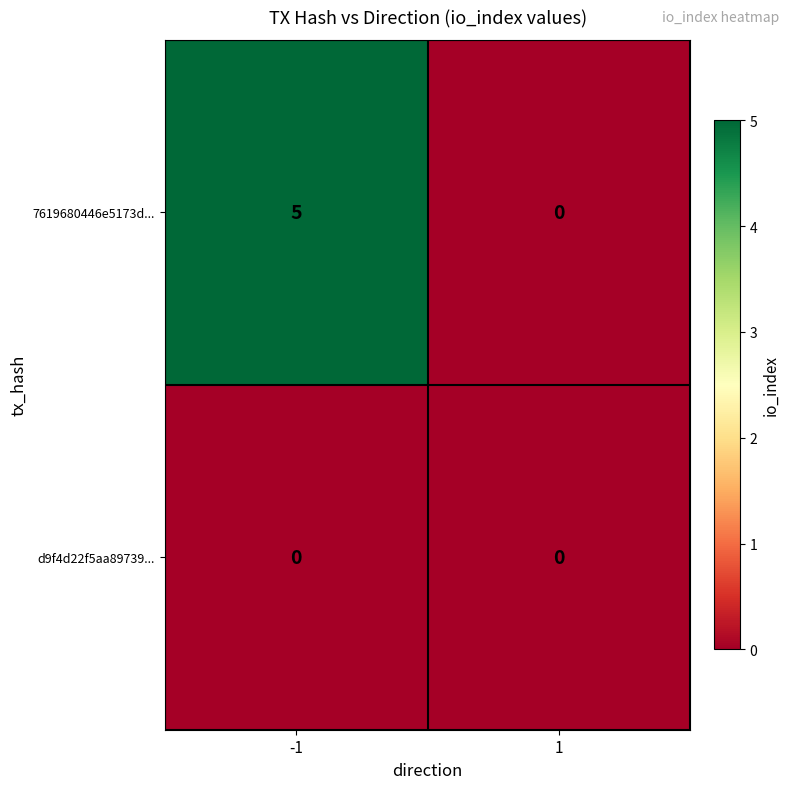

Rank the series by their average value, from highest to lowest.

7619680446e5173d..., d9f4d22f5aa89739...